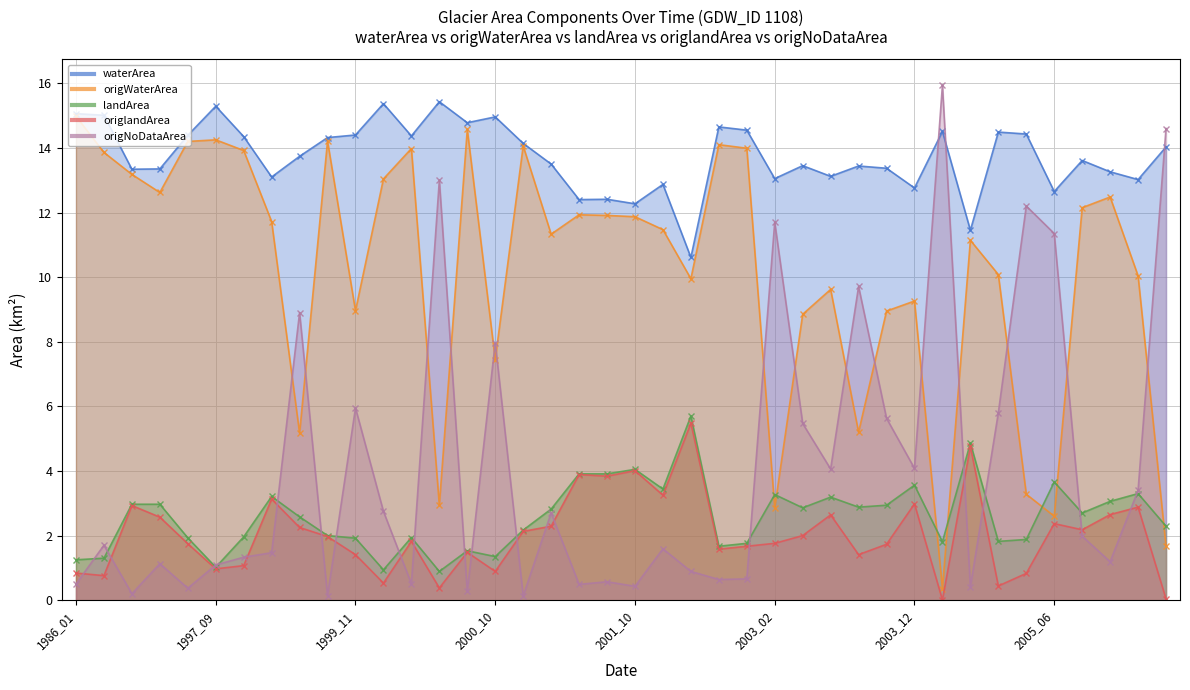

Reading left to right, extract all data points from this chart.

waterArea: 1986_01=15.1	1986_02=15.0	1991_03=13.3	1991_04=13.3	1996_10=14.4	1997_09=15.3	1998_02=14.3	1998_09=13.1	1998_10=13.7	1999_09=14.3	1999_11=14.4	2000_02=15.4	2000_04=14.4	2000_07=15.4	2000_09=14.8	2000_10=15.0	2001_01=14.1	2001_02=13.5	2001_06=12.4	2001_07=12.4	2001_10=12.3	2001_11=12.9	2001_12=10.6	2002_07=14.7	2002_12=14.6	2003_02=13.1	2003_07=13.4	2003_08=13.1	2003_09=13.4	2003_10=13.4	2003_12=12.8	2004_01=14.5	2004_03=11.4	2004_09=14.5	2004_11=14.4	2005_06=12.7	2005_07=13.6	2005_08=13.3	2005_09=13.0	2005_11=14.0
origWaterArea: 1986_01=15.0	1986_02=13.9	1991_03=13.2	1991_04=12.6	1996_10=14.2	1997_09=14.2	1998_02=13.9	1998_09=11.7	1998_10=5.2	1999_09=14.2	1999_11=9.0	2000_02=13.0	2000_04=14.0	2000_07=2.9	2000_09=14.6	2000_10=7.5	2001_01=14.1	2001_02=11.3	2001_06=11.9	2001_07=11.9	2001_10=11.9	2001_11=11.5	2001_12=9.9	2002_07=14.1	2002_12=14.0	2003_02=2.9	2003_07=8.8	2003_08=9.6	2003_09=5.2	2003_10=8.9	2003_12=9.3	2004_01=0.4	2004_03=11.1	2004_09=10.1	2004_11=3.3	2005_06=2.6	2005_07=12.2	2005_08=12.5	2005_09=10.0	2005_11=1.7
landArea: 1986_01=1.2	1986_02=1.3	1991_03=3.0	1991_04=3.0	1996_10=1.9	1997_09=1.0	1998_02=2.0	1998_09=3.2	1998_10=2.6	1999_09=2.0	1999_11=1.9	2000_02=0.9	2000_04=1.9	2000_07=0.9	2000_09=1.5	2000_10=1.4	2001_01=2.2	2001_02=2.8	2001_06=3.9	2001_07=3.9	2001_10=4.0	2001_11=3.4	2001_12=5.7	2002_07=1.7	2002_12=1.8	2003_02=3.3	2003_07=2.9	2003_08=3.2	2003_09=2.9	2003_10=2.9	2003_12=3.6	2004_01=1.8	2004_03=4.9	2004_09=1.8	2004_11=1.9	2005_06=3.7	2005_07=2.7	2005_08=3.1	2005_09=3.3	2005_11=2.3
origlandArea: 1986_01=0.8	1986_02=0.8	1991_03=2.9	1991_04=2.6	1996_10=1.8	1997_09=1.0	1998_02=1.1	1998_09=3.1	1998_10=2.2	1999_09=2.0	1999_11=1.4	2000_02=0.5	2000_04=1.8	2000_07=0.4	2000_09=1.5	2000_10=0.9	2001_01=2.1	2001_02=2.3	2001_06=3.9	2001_07=3.8	2001_10=4.0	2001_11=3.2	2001_12=5.5	2002_07=1.6	2002_12=1.7	2003_02=1.8	2003_07=2.0	2003_08=2.6	2003_09=1.4	2003_10=1.7	2003_12=3.0	2004_01=0.0	2004_03=4.8	2004_09=0.4	2004_11=0.8	2005_06=2.4	2005_07=2.2	2005_08=2.6	2005_09=2.9	2005_11=0.0
origNoDataArea: 1986_01=0.5	1986_02=1.7	1991_03=0.2	1991_04=1.1	1996_10=0.4	1997_09=1.1	1998_02=1.3	1998_09=1.5	1998_10=8.9	1999_09=0.1	1999_11=6.0	2000_02=2.8	2000_04=0.5	2000_07=13.0	2000_09=0.3	2000_10=8.0	2001_01=0.1	2001_02=2.7	2001_06=0.5	2001_07=0.6	2001_10=0.4	2001_11=1.6	2001_12=0.9	2002_07=0.6	2002_12=0.7	2003_02=11.7	2003_07=5.5	2003_08=4.1	2003_09=9.7	2003_10=5.6	2003_12=4.1	2004_01=15.9	2004_03=0.4	2004_09=5.8	2004_11=12.2	2005_06=11.3	2005_07=2.0	2005_08=1.2	2005_09=3.4	2005_11=14.6